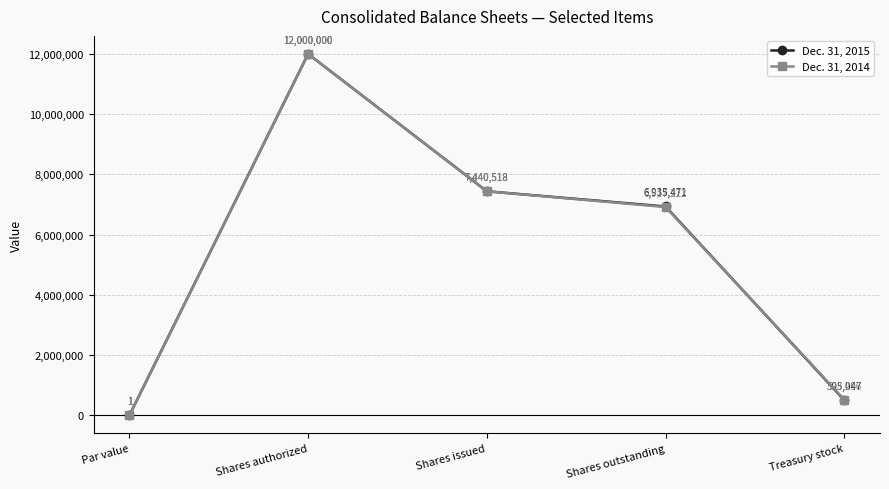

At which category is the sum across all series the highest?

Shares authorized